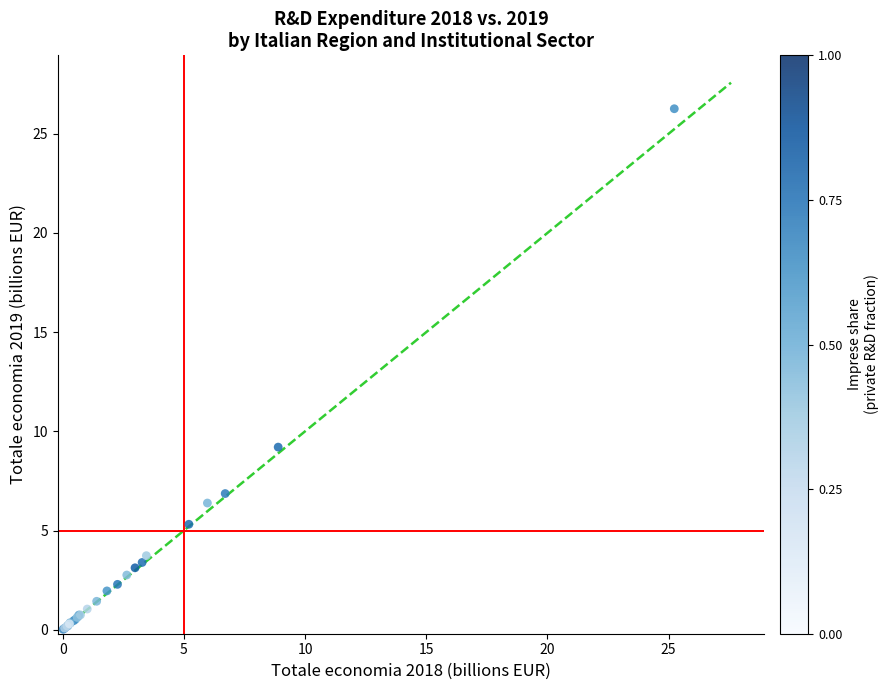

What Y value in the scatter plot is closest to 13?

9.2